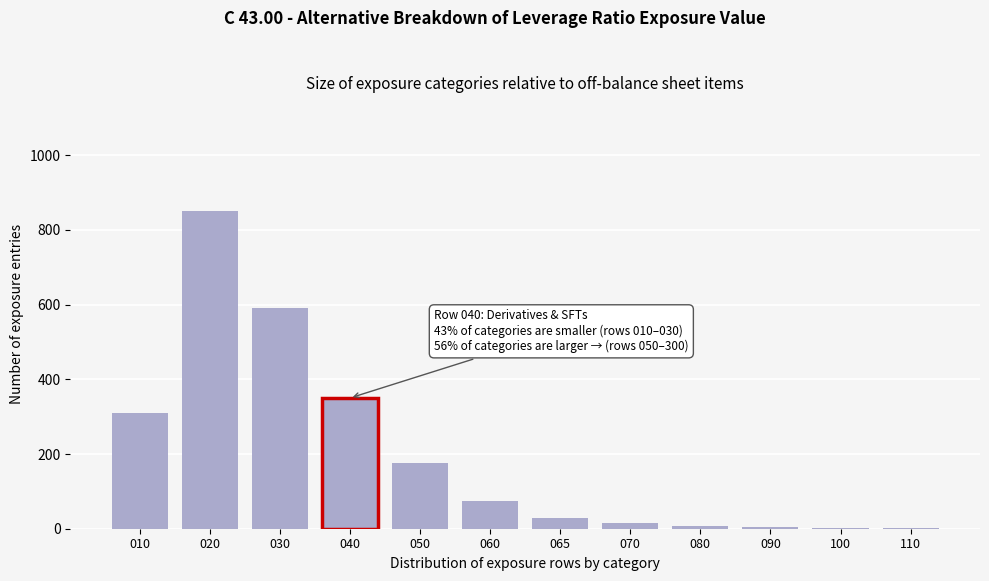

The chart shows a value of 98 at 040. True or false?

False